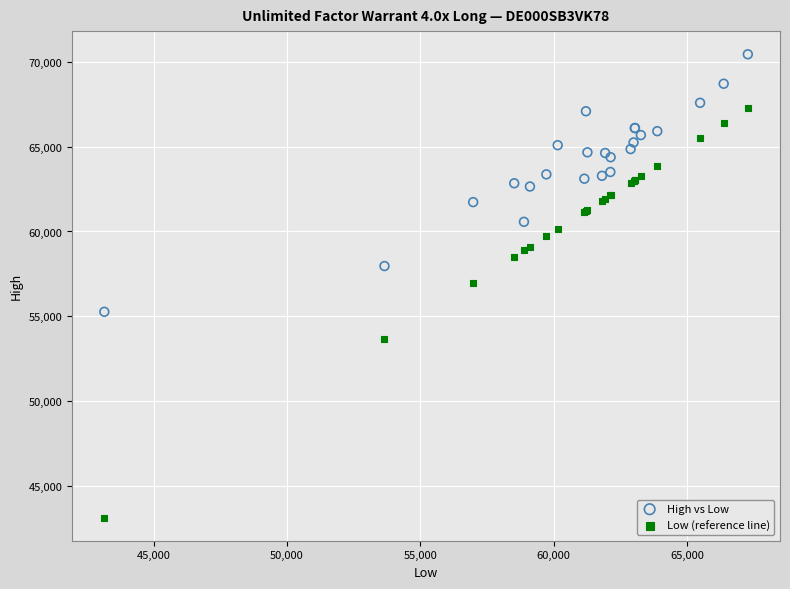

Which series contains the lowest Y value?

Low (reference line)